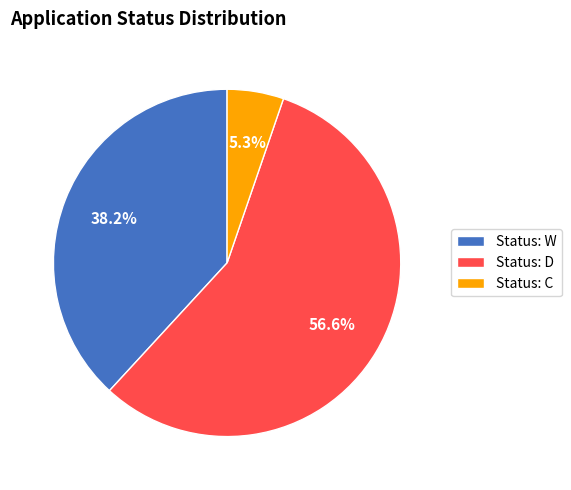

Rank the categories by value from lowest to highest.

Status: C, Status: W, Status: D